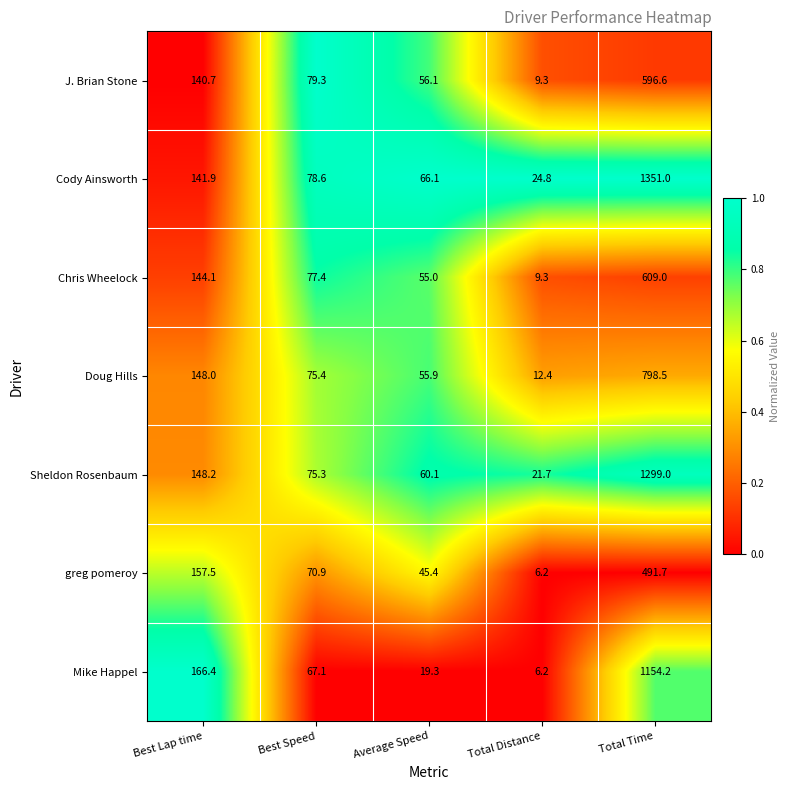

Which label corresponds to the largest value in the chart?

Total Time